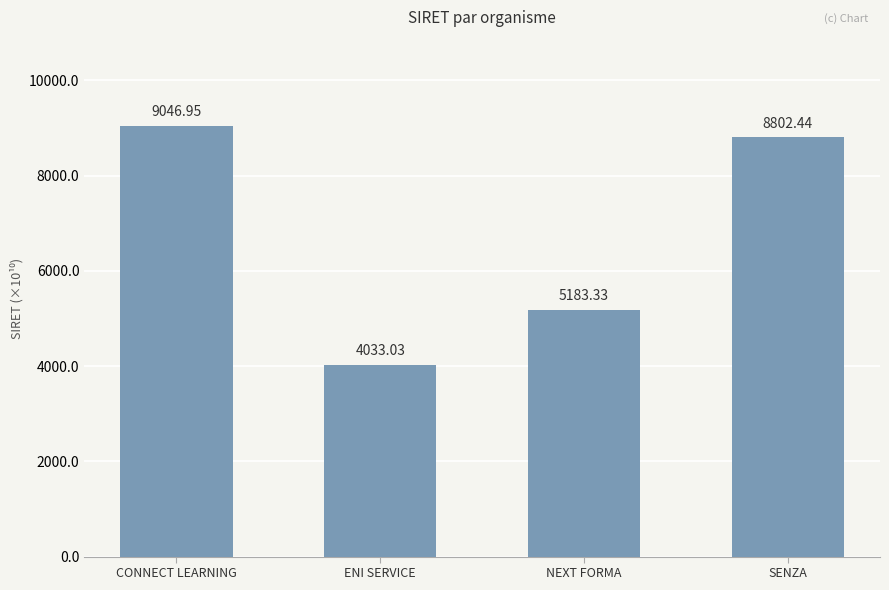

What is the change in value from ENI SERVICE to SENZA?

+47694093999991